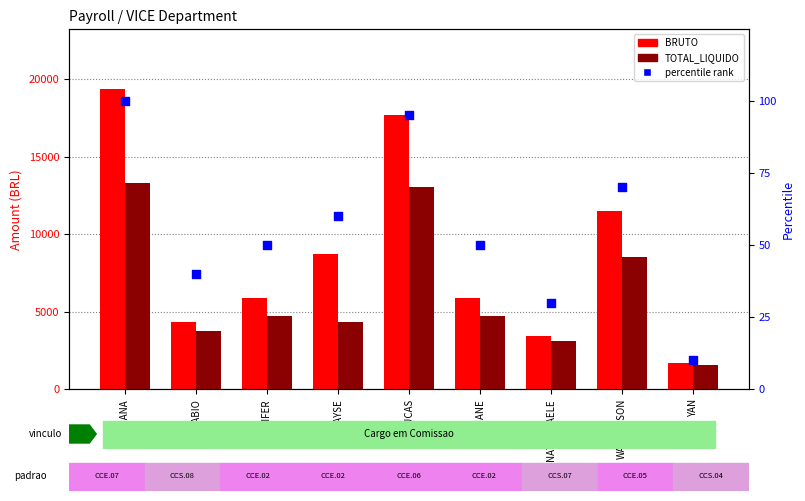

Which series has the largest total across all categories?

BRUTO